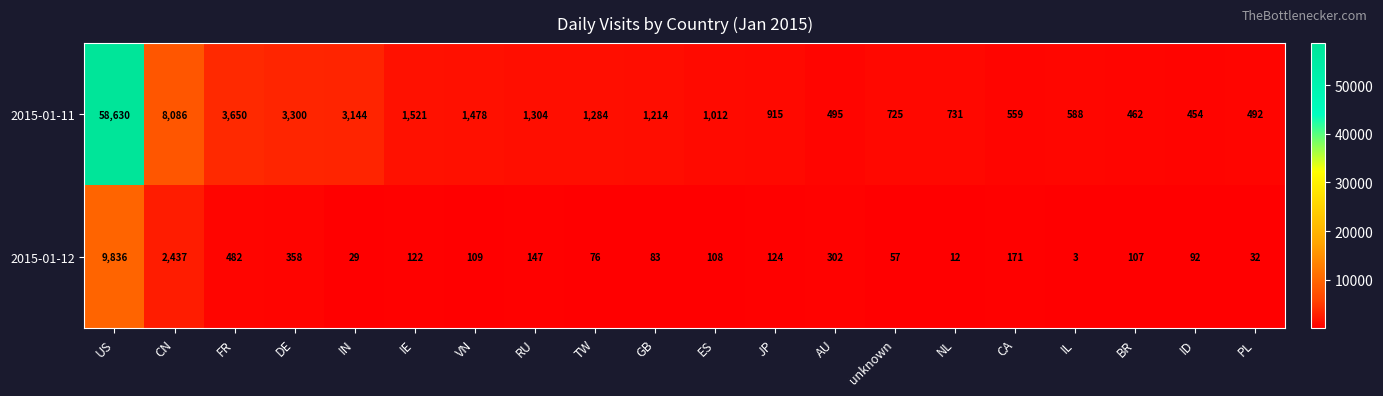

At which label does 2015-01-11 first exceed 1214?

US